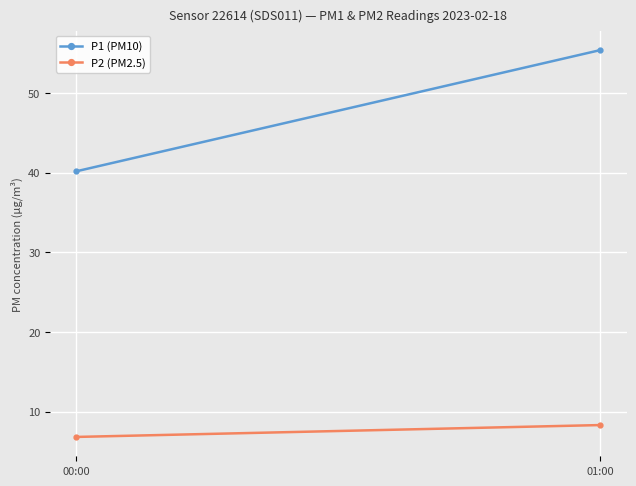

The P2 (PM2.5) series shows 4.9 at 01:00. True or false?

False